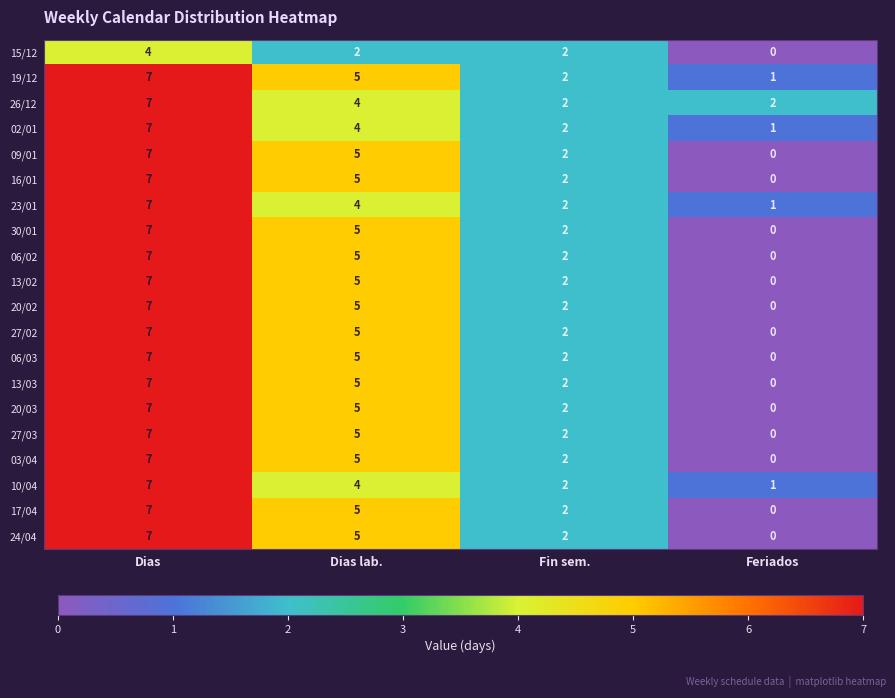

What is the spread (max minus min) of values at Feriados?

2